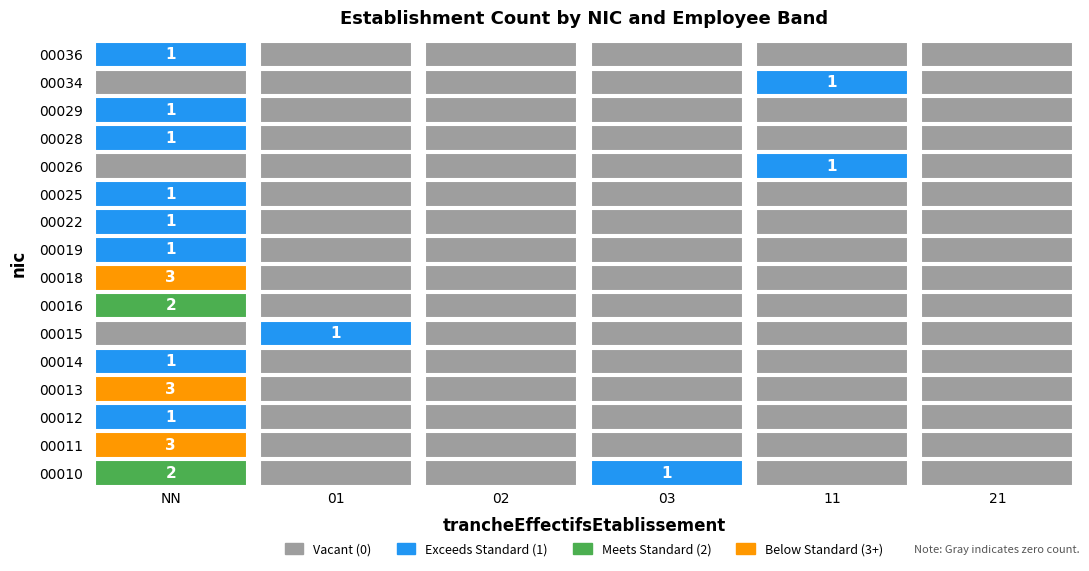

Reading right to left, extract all data points from this chart.

00015: 0	0	0	0	1	0
00018: 0	0	0	0	0	3
00010: 0	0	1	0	0	2
00011: 0	0	0	0	0	3
00012: 0	0	0	0	0	1
00013: 0	0	0	0	0	3
00014: 0	0	0	0	0	1
00016: 0	0	0	0	0	2
00019: 0	0	0	0	0	1
00022: 0	0	0	0	0	1
00025: 0	0	0	0	0	1
00026: 0	1	0	0	0	0
00028: 0	0	0	0	0	1
00029: 0	0	0	0	0	1
00034: 0	1	0	0	0	0
00036: 0	0	0	0	0	1